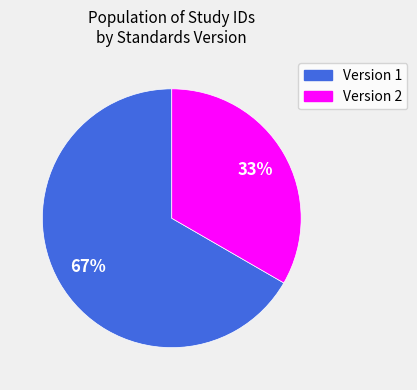

Does any single category account for the majority?

Yes